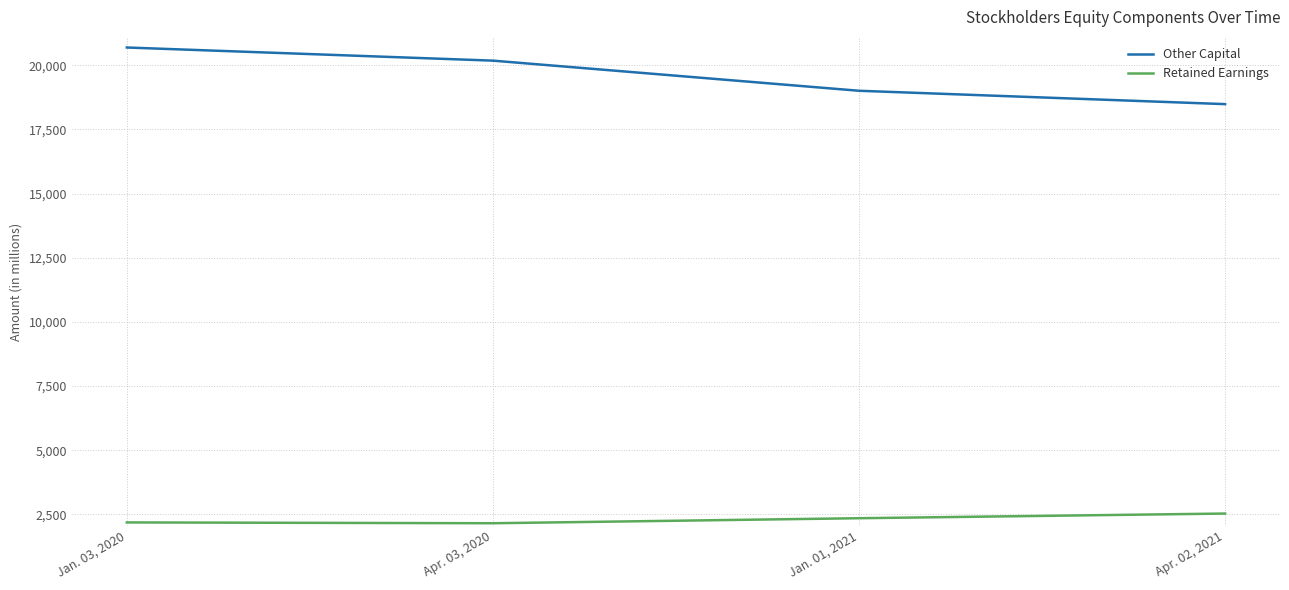

Where does the Other Capital series first go above 20182?

Jan. 03, 2020